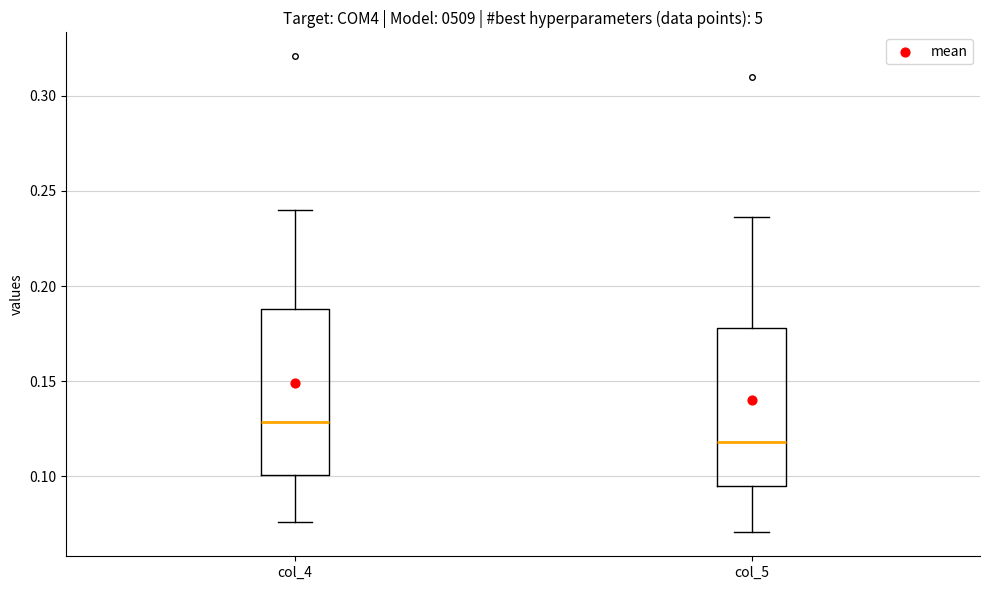

Which box has the highest median line?

col_4